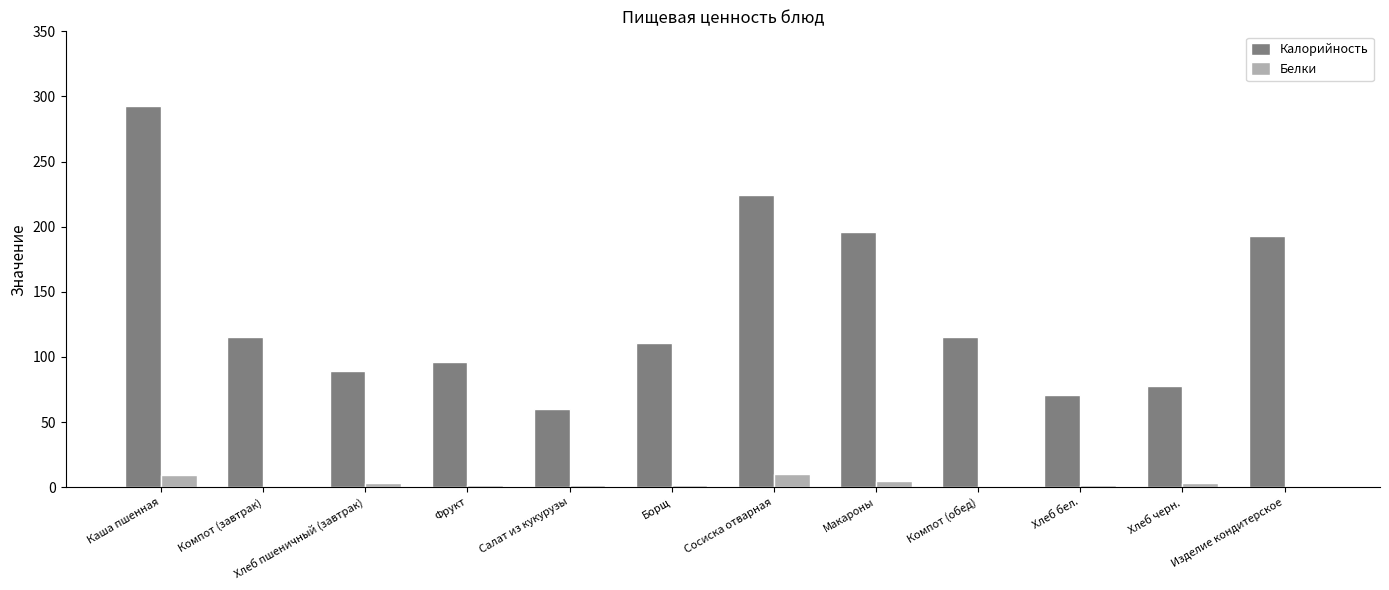

At which category is the sum across all series the highest?

Каша пшенная